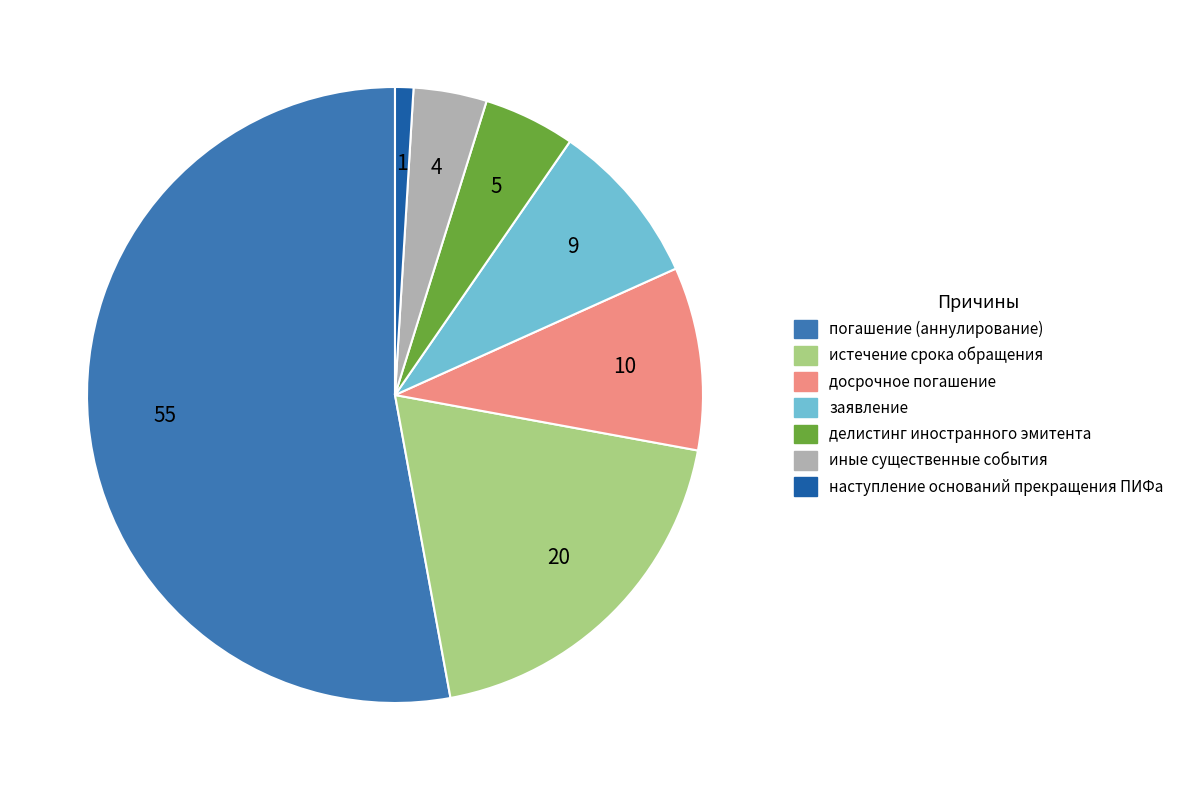

Count the number of slices in the pie.

7